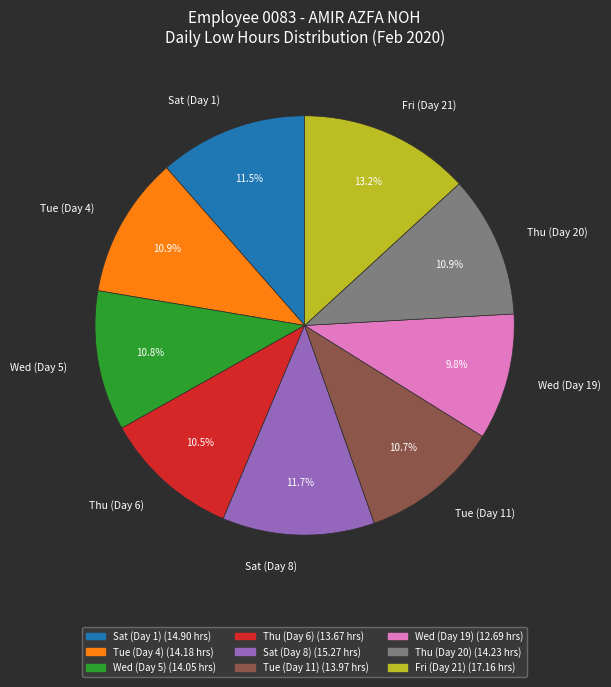

To the nearest percent, what is the difference between the largest and smallest slice percentages?

3%